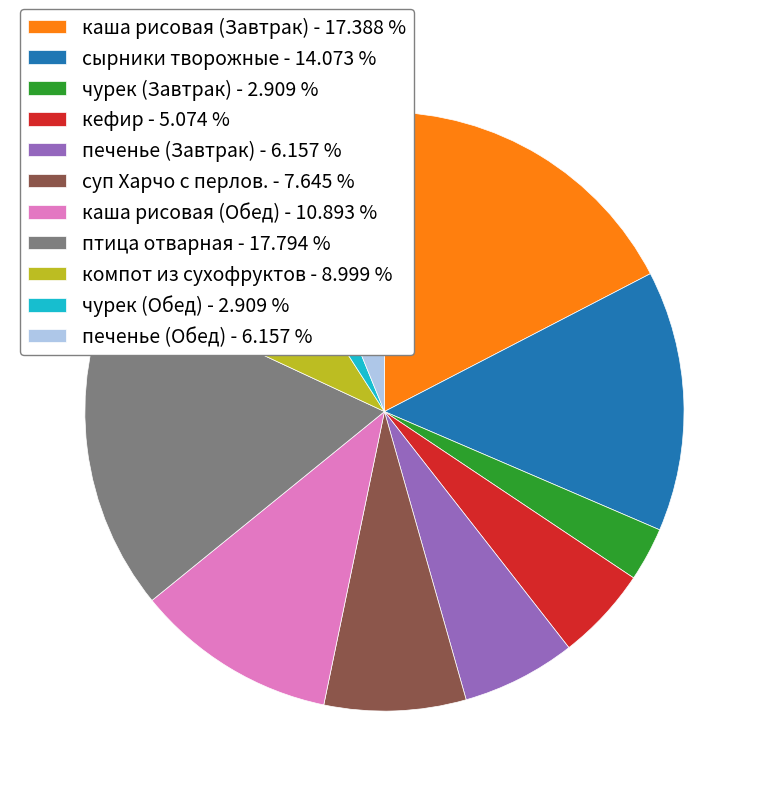

Approximately how many times larger is the value at сырники творожные compared to каша рисовая (Завтрак)?

0.8